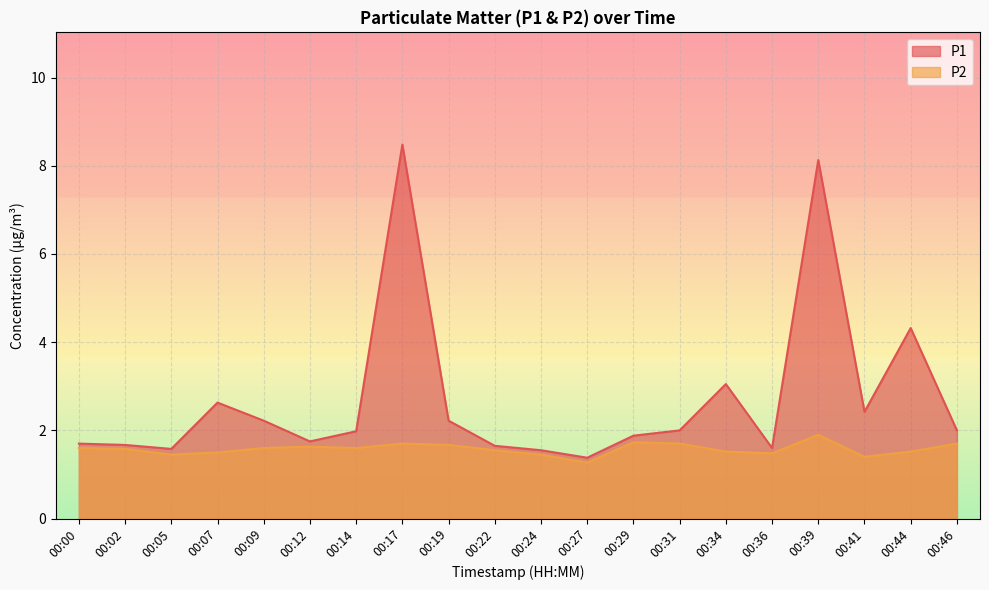

What is the value of the P2 point at the 8th from the left?

1.7